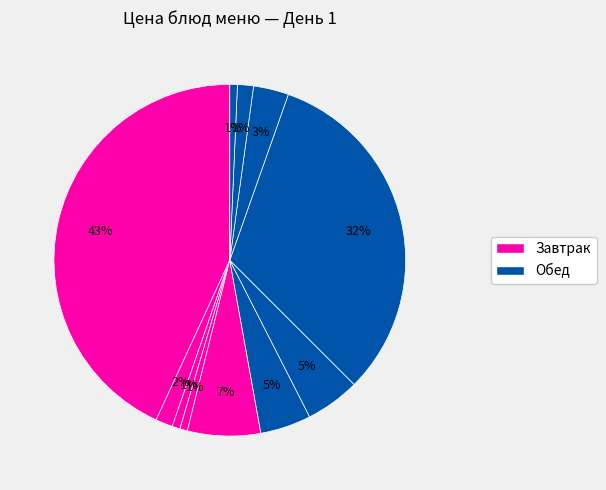

How many segments does this pie chart have?

11